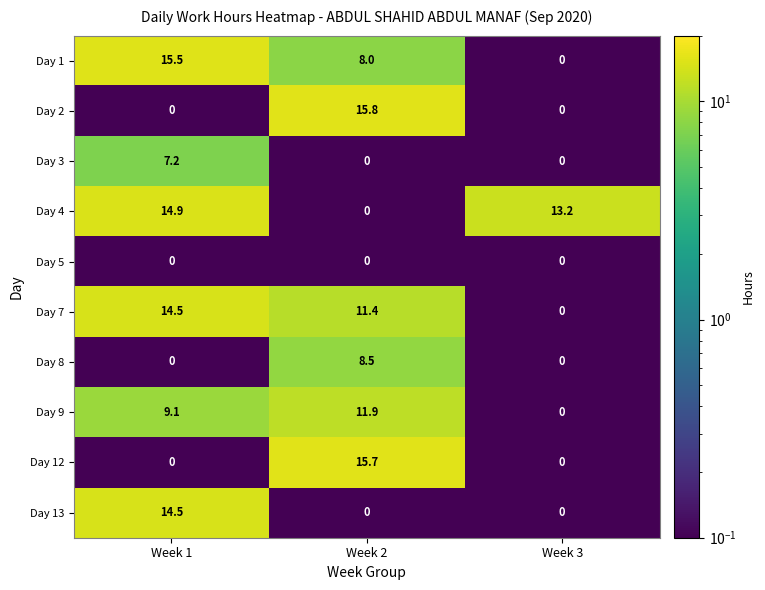

Is it true that Day 13 equals 14.5 at Week 1?

True